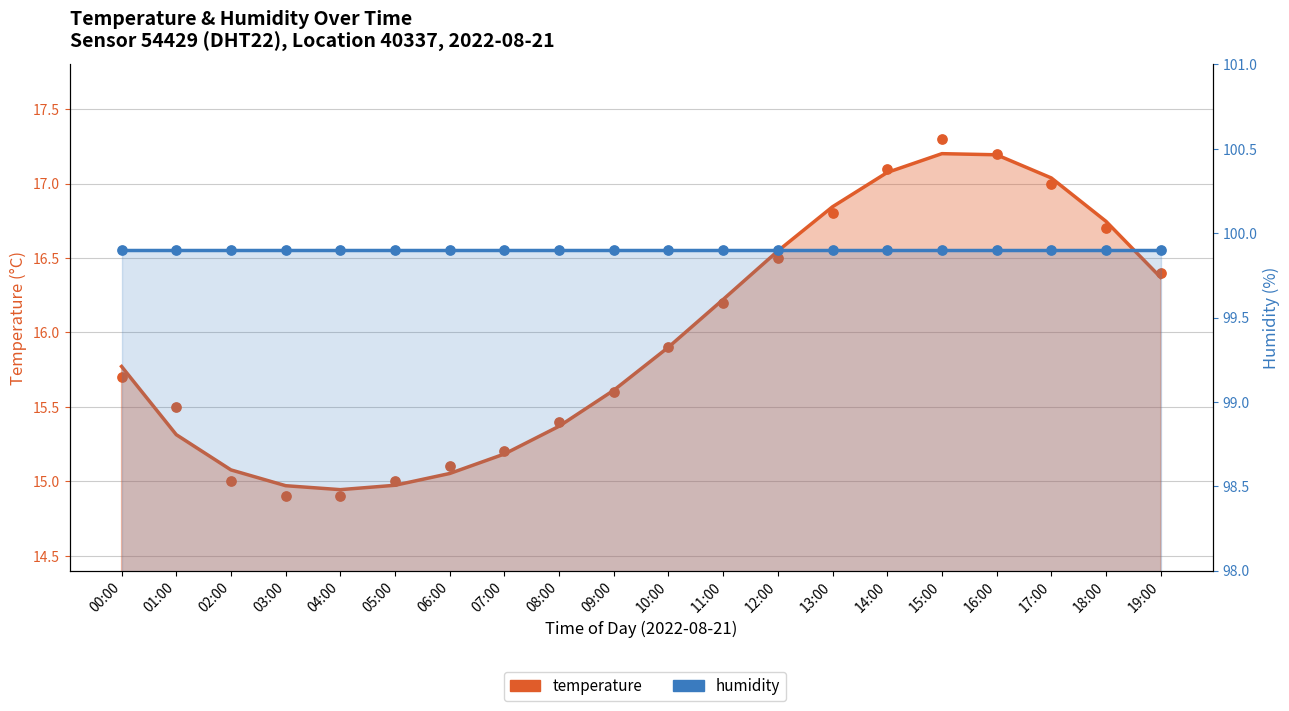

What are all the series names shown in the legend?

temperature, humidity